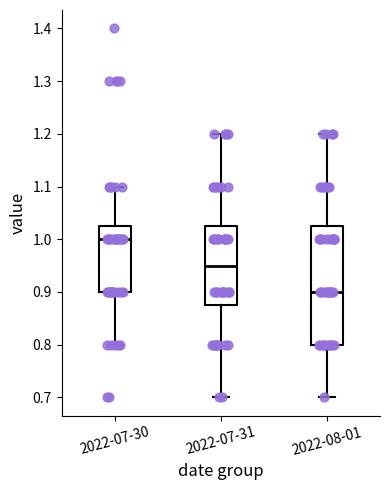

Which box has the lowest median line?

2022-08-01